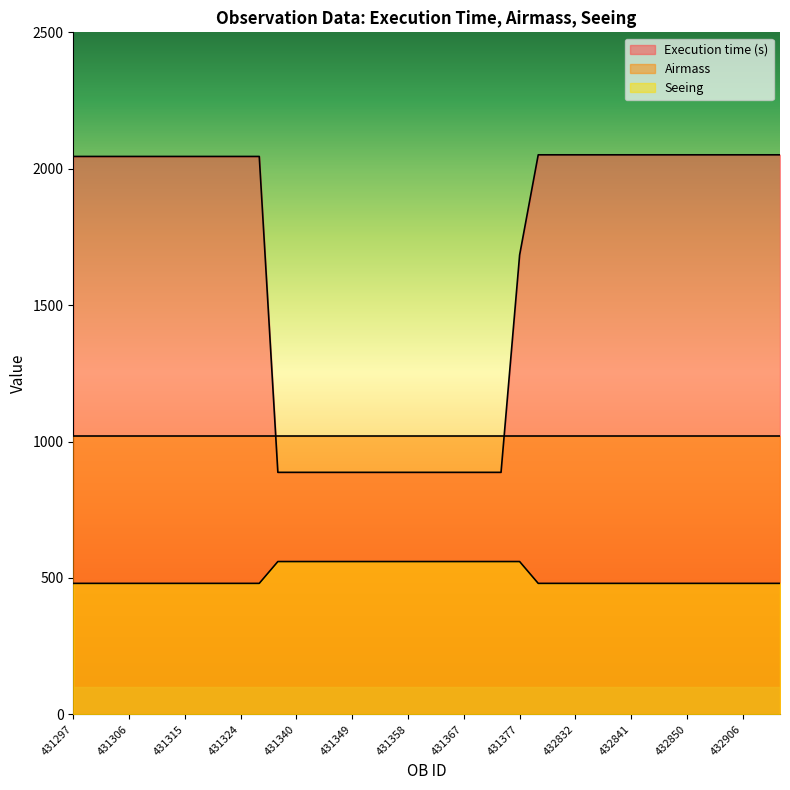

At which category is the sum across all series the highest?

432826